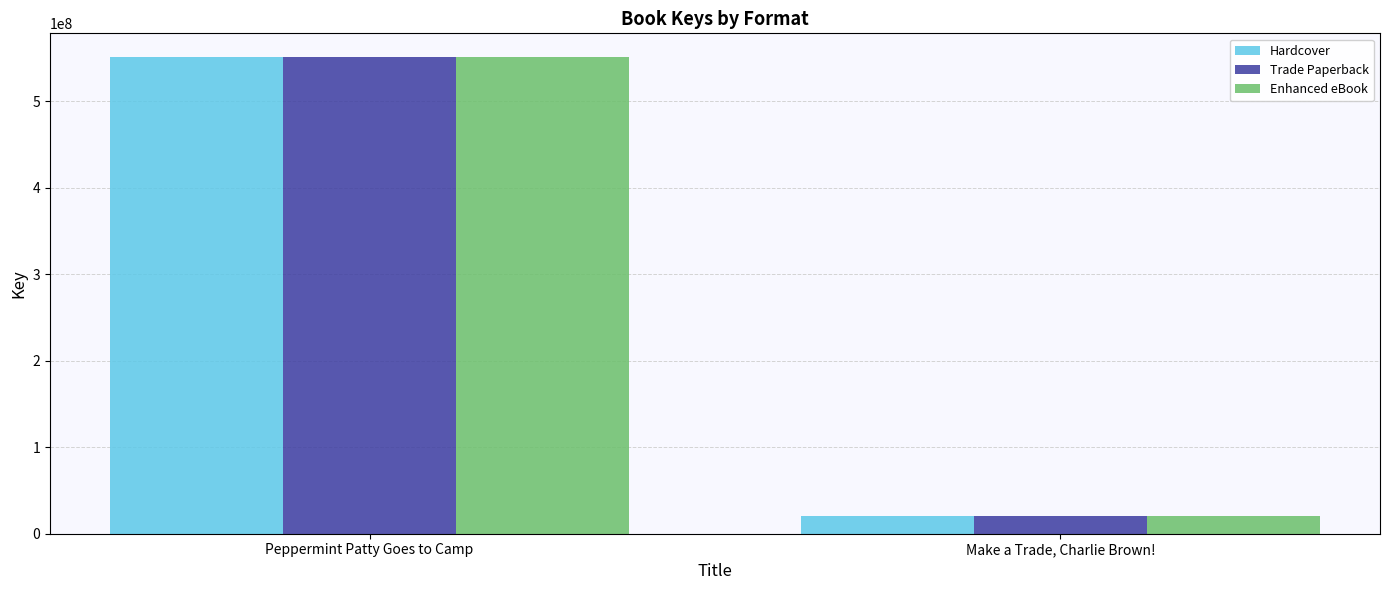

At which category is the sum across all series the highest?

Peppermint Patty Goes to Camp